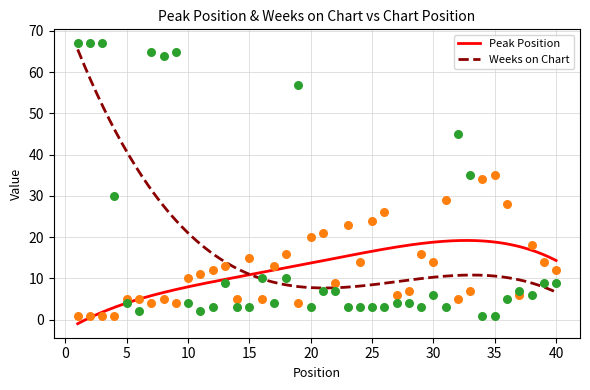

Which series contains the lowest Y value?

Peak Position